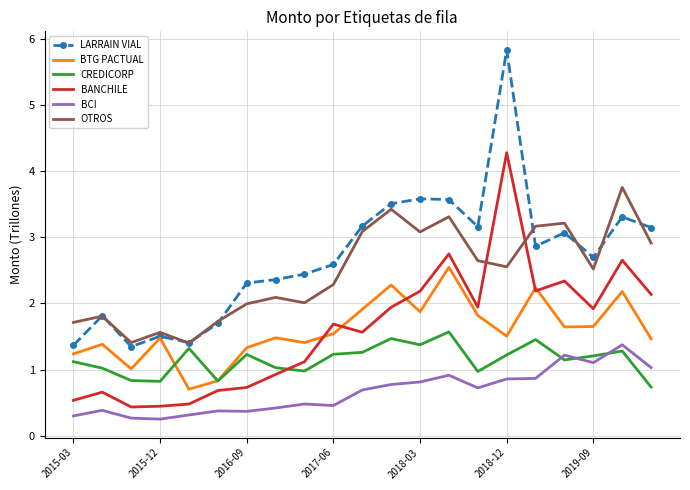

What is the greatest value displayed?

5.8